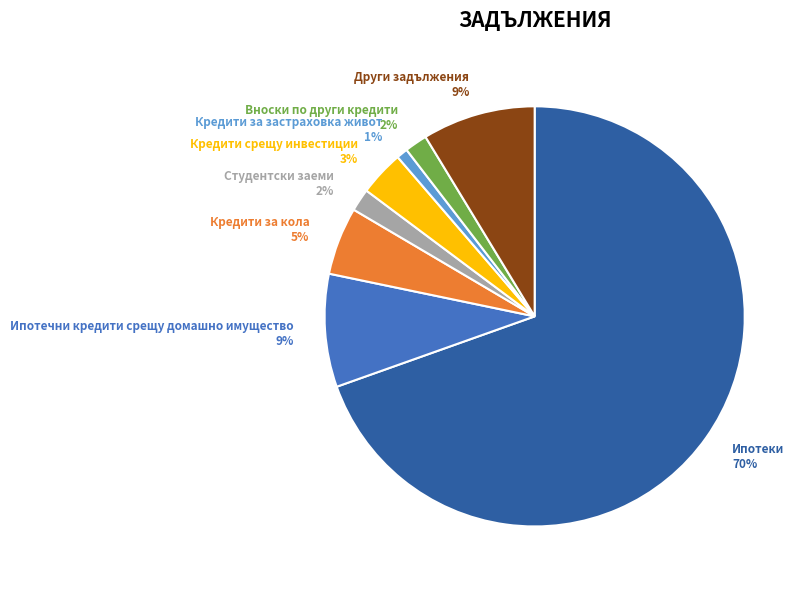

Which category has the biggest portion of the pie?

Ипотеки